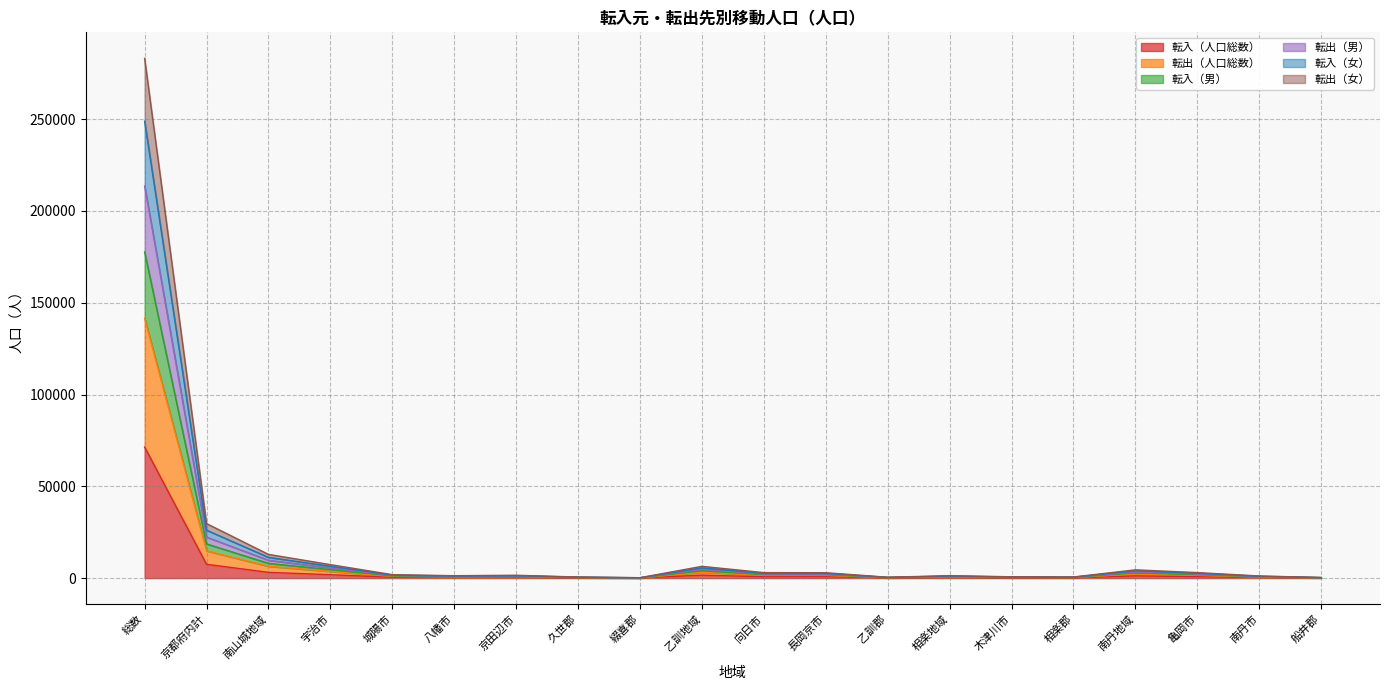

At 乙訓郡, list the series in order from smallest to largest.

転入（人口総数）, 転出（男）, 転入（男）, 転出（人口総数）, 転入（女）, 転出（女）